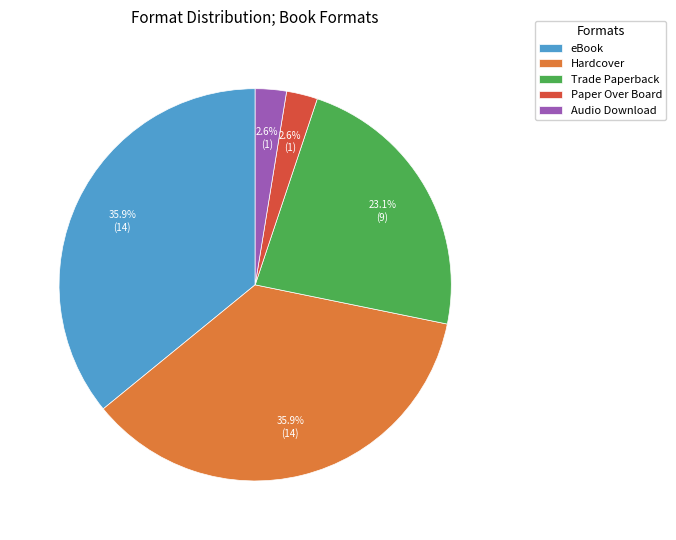

Between Trade Paperback and Hardcover, which is larger?

Hardcover